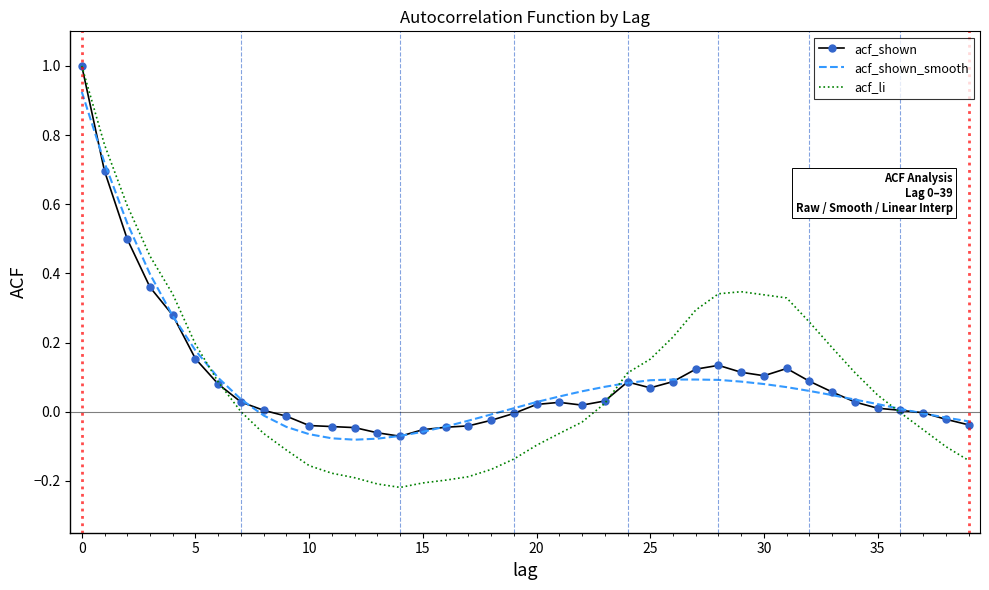

What are all the series names shown in the legend?

acf_shown, acf_shown_smooth, acf_li